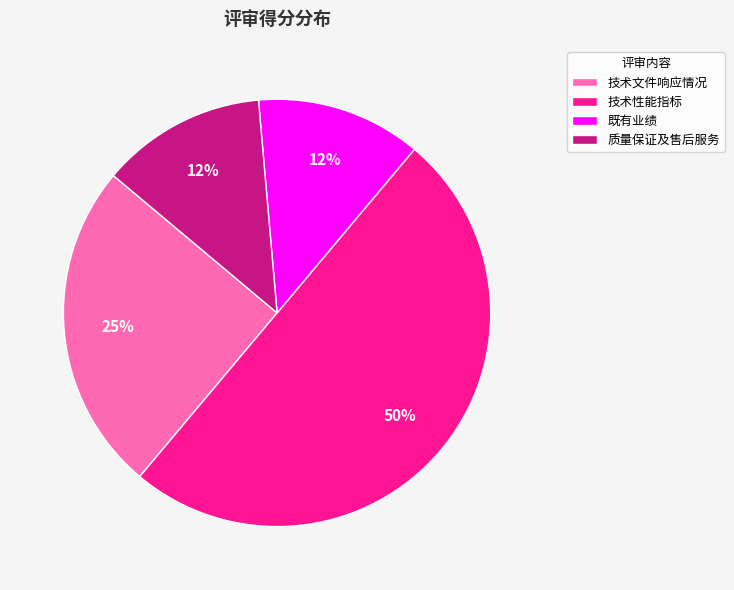

Approximately how many times larger is the value at 质量保证及售后服务 compared to 既有业绩?

1.0